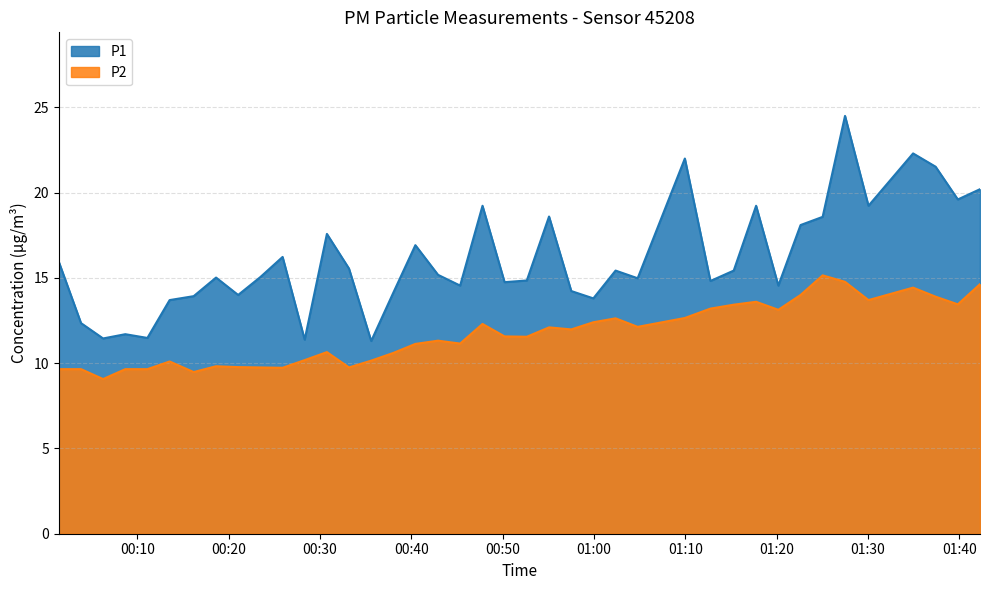

Read the P2 value at 2023-08-06T00:01:25.

9.7